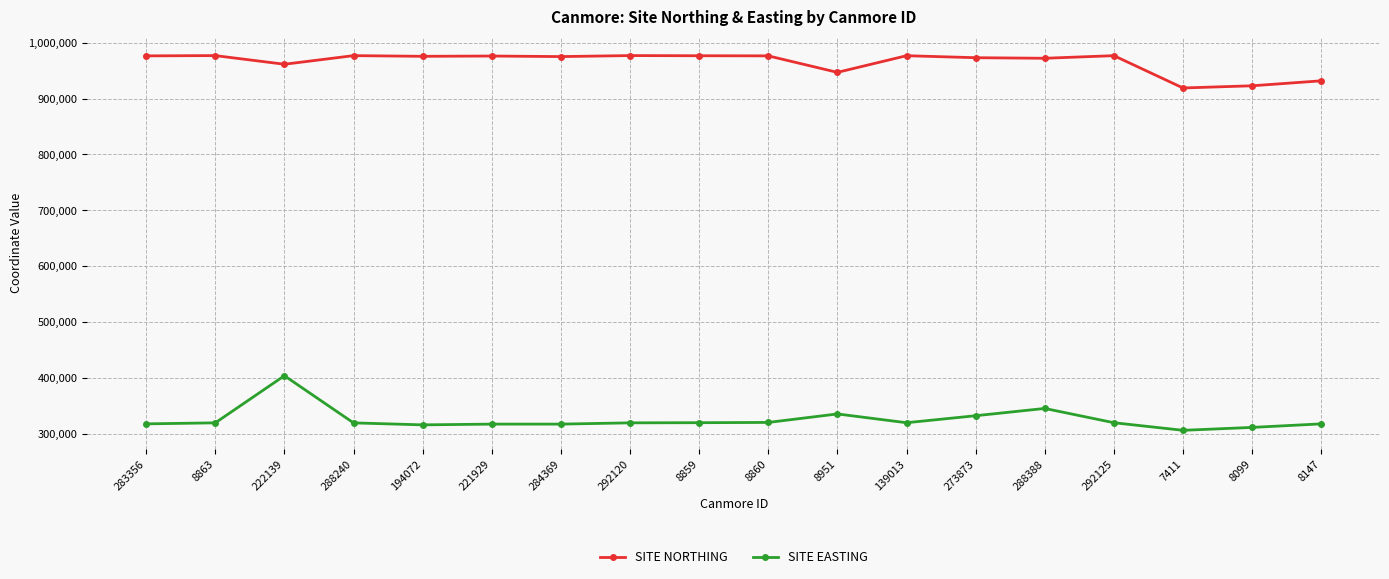

At how many categories does at least one series exceed 937274?

15